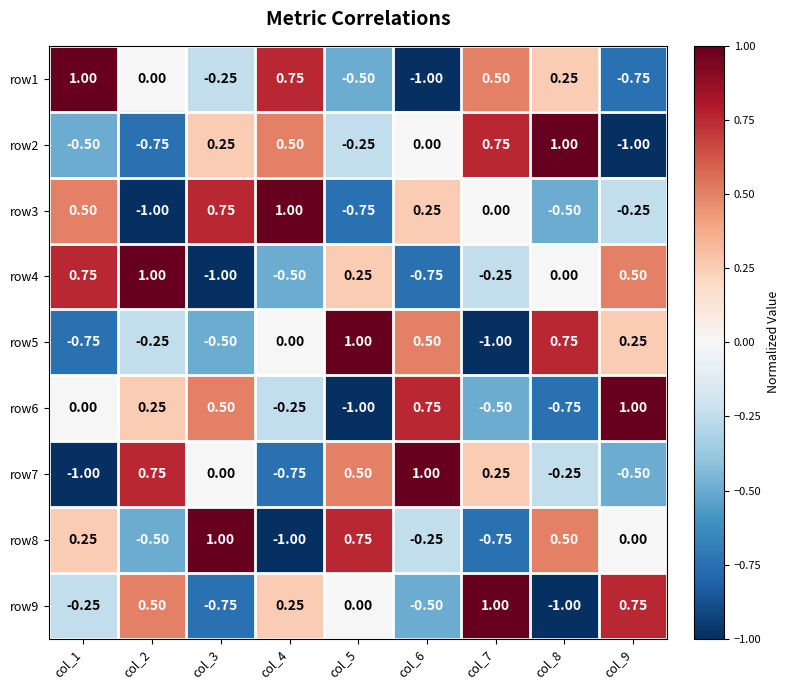

At col_7, list the series in order from largest to smallest.

row9, row2, row1, row7, row3, row4, row6, row8, row5